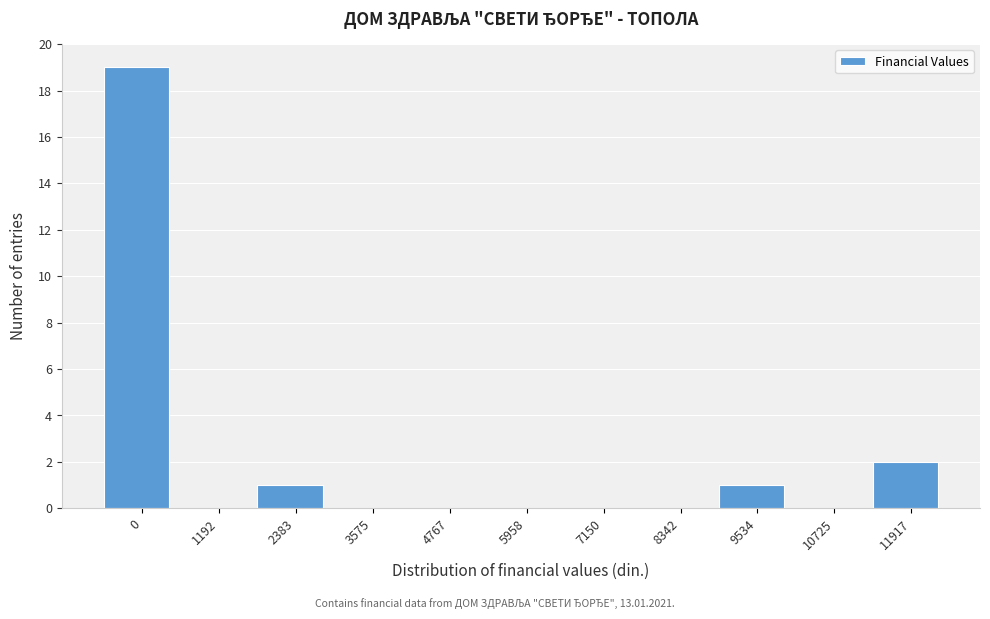

Reading right to left, transcribe all the data shown in this chart.

11917=2	10725=0	9534=1	8342=0	7150=0	5958=0	4767=0	3575=0	2383=1	1192=0	0=19